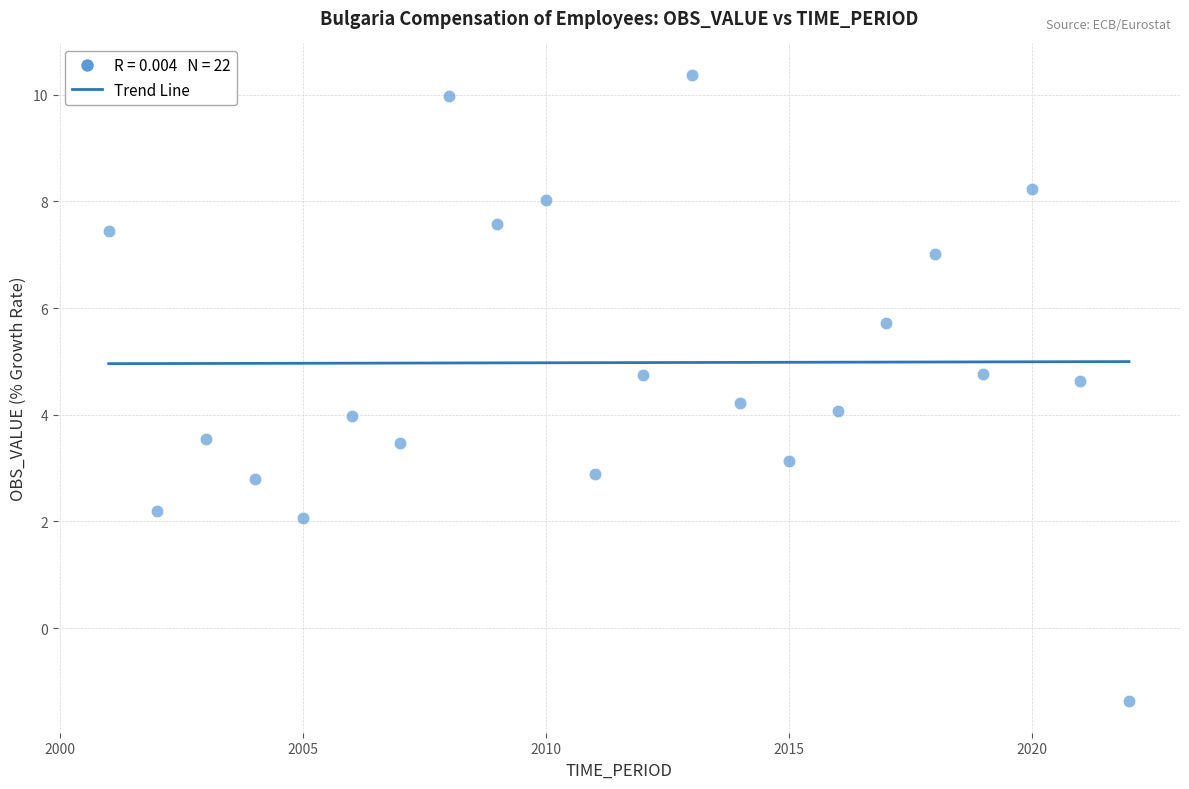

What is the range of X values (max minus min)?

21.0